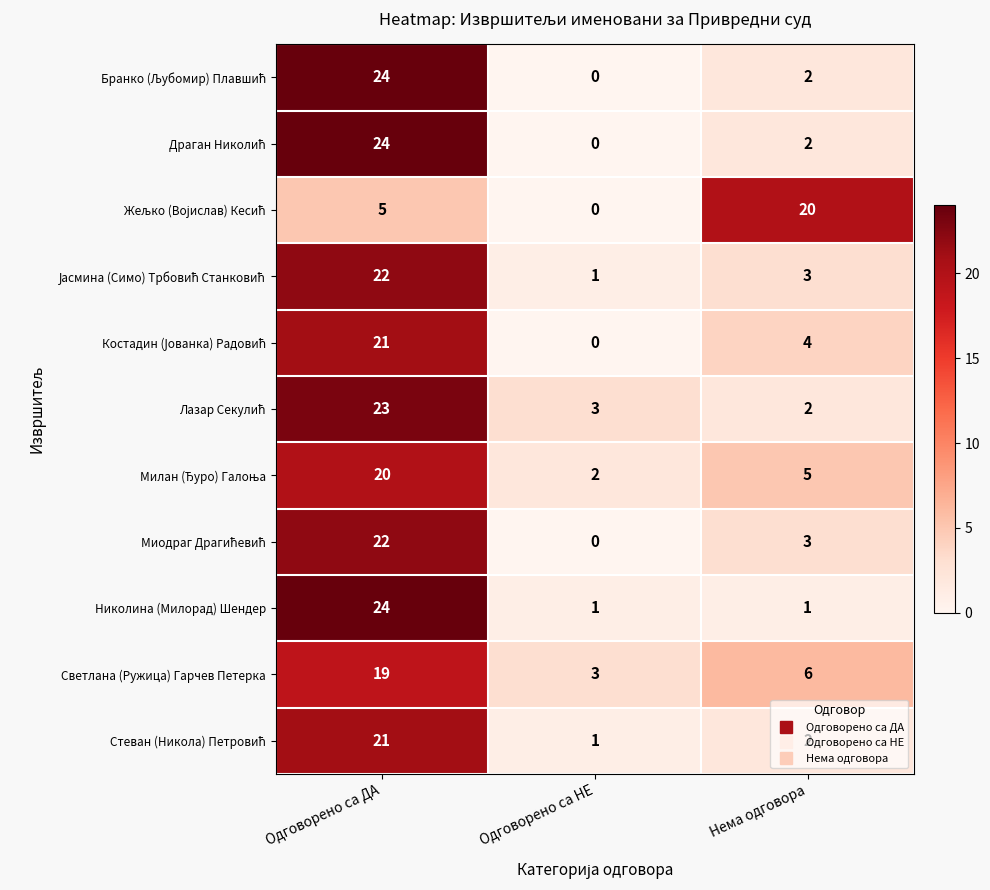

What is the greatest value displayed?

24